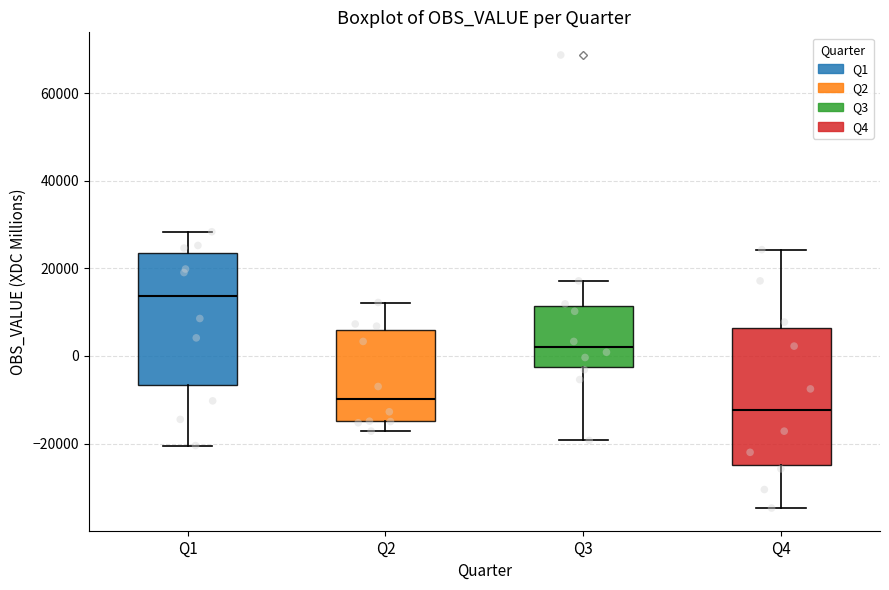

Reading left to right, read every box against the y-axis: the position of its median line, the range the box covers, and the ends of its whiskers. The values are not printed on the chart, so give them approximately, as read against the axis.

Q1: median 14000, box -6000 to 24000, whiskers -20000 to 28000
Q2: median -10000, box -14000 to 6000, whiskers -18000 to 12000
Q3: median 2000, box -2000 to 12000, whiskers -20000 to 18000
Q4: median -12000, box -24000 to 6000, whiskers -34000 to 24000